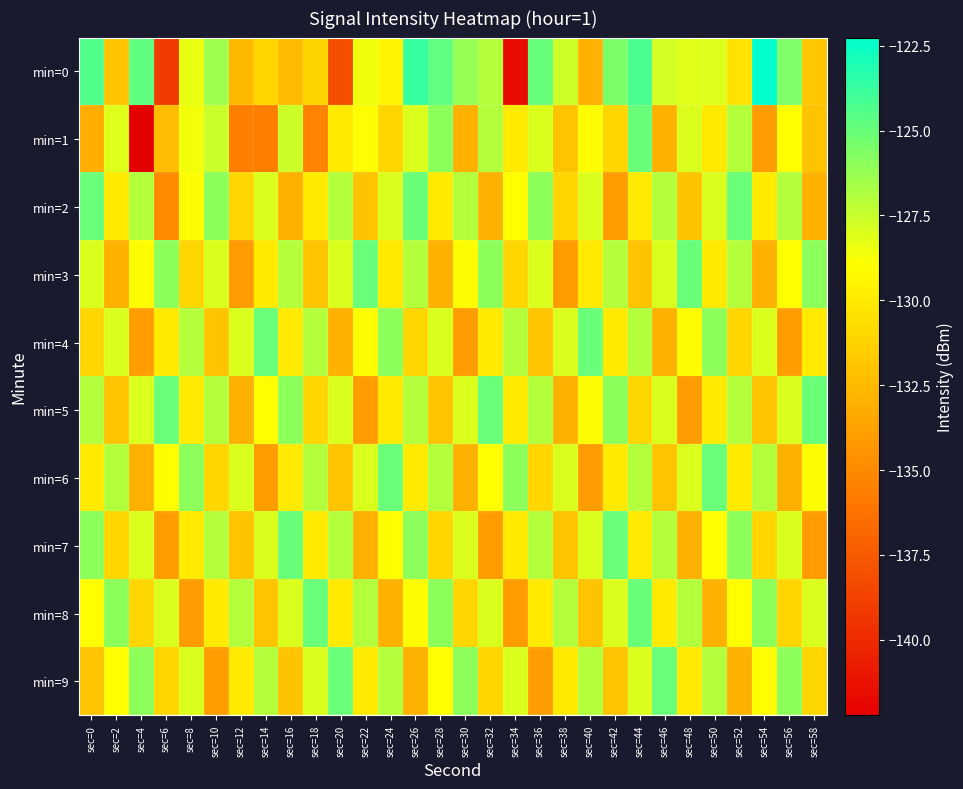

List the series in order of their peak value, lowest first.

min=1, min=2, min=3, min=4, min=5, min=6, min=7, min=8, min=9, min=0